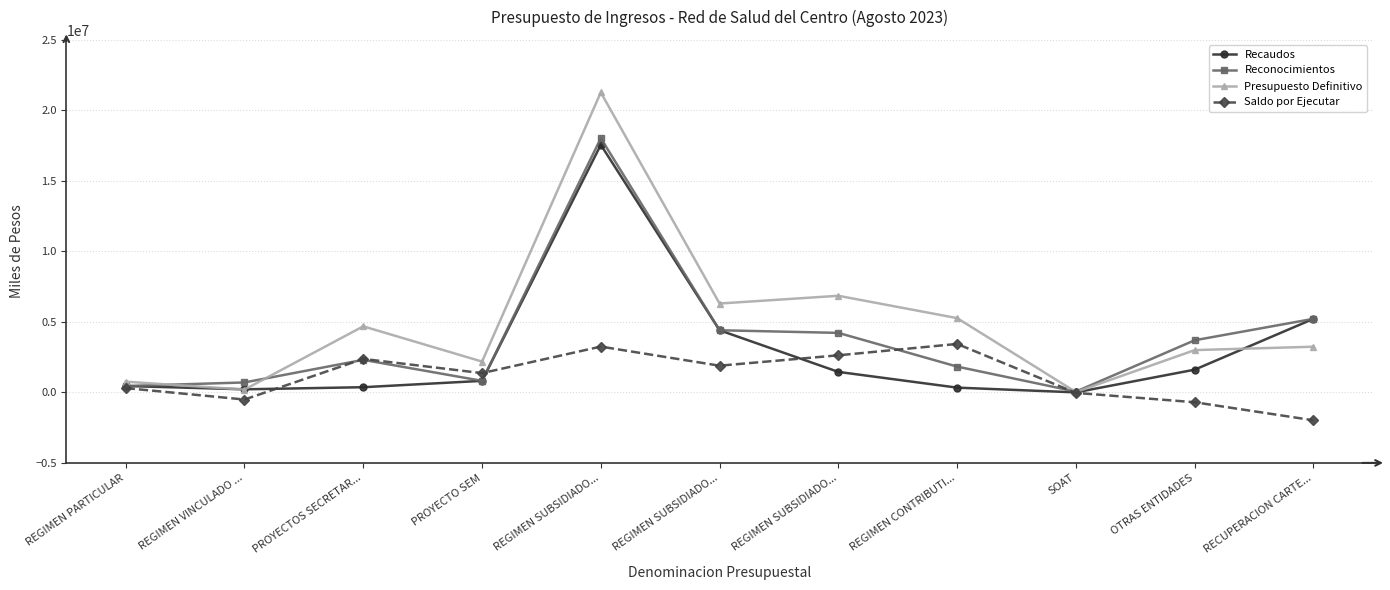

True or false: Recaudos has a value of 219331.7 at REGIMEN VINCULADO ....

True